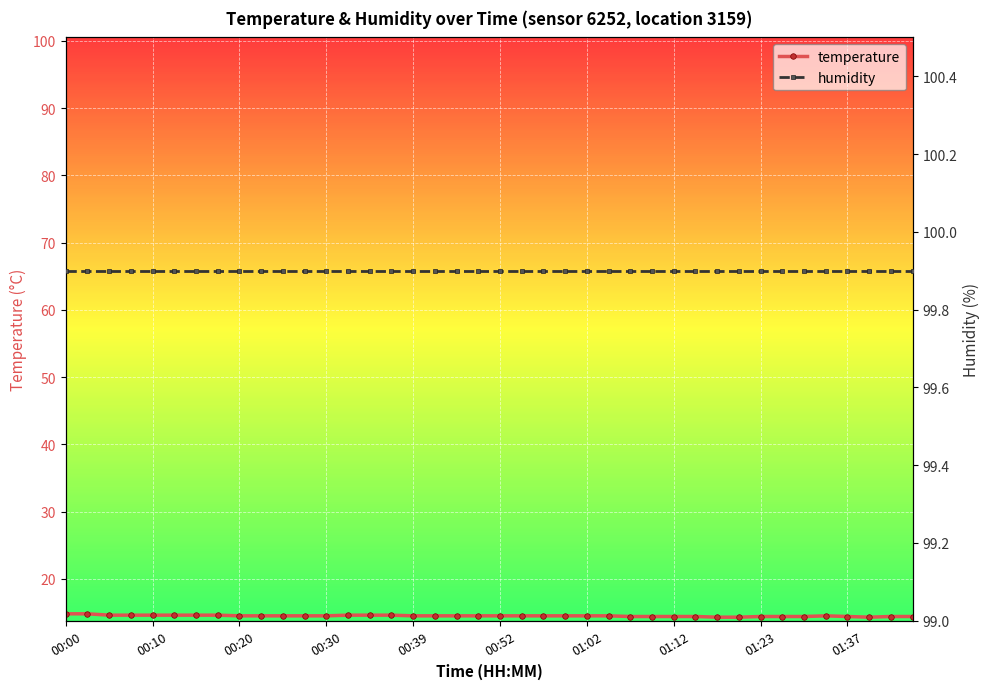

At how many categories does at least one series exceed 85?

40